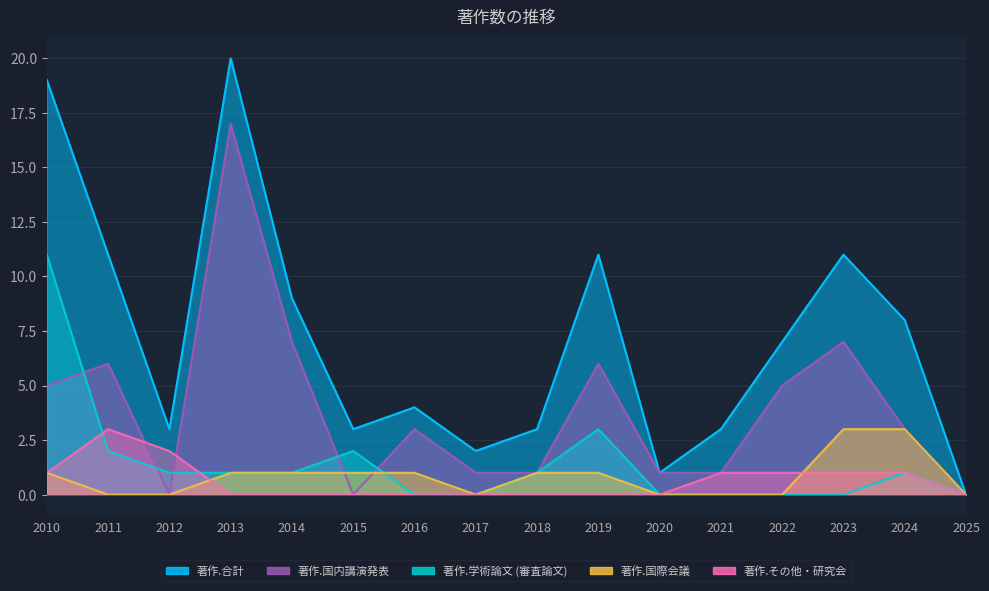

Reading left to right, extract all data points from this chart.

著作.合計: 19	11	3	20	9	3	4	2	3	11	1	3	7	11	8	0
著作.学術論文 (審査論文): 11	2	1	1	1	2	0	0	1	3	0	0	0	0	1	0
著作.国内講演発表: 5	6	0	17	7	0	3	1	1	6	1	1	5	7	3	0
著作.国際会議: 1	0	0	1	1	1	1	0	1	1	0	0	0	3	3	0
著作.その他・研究会: 1	3	2	0	0	0	0	0	0	0	0	1	1	1	1	0